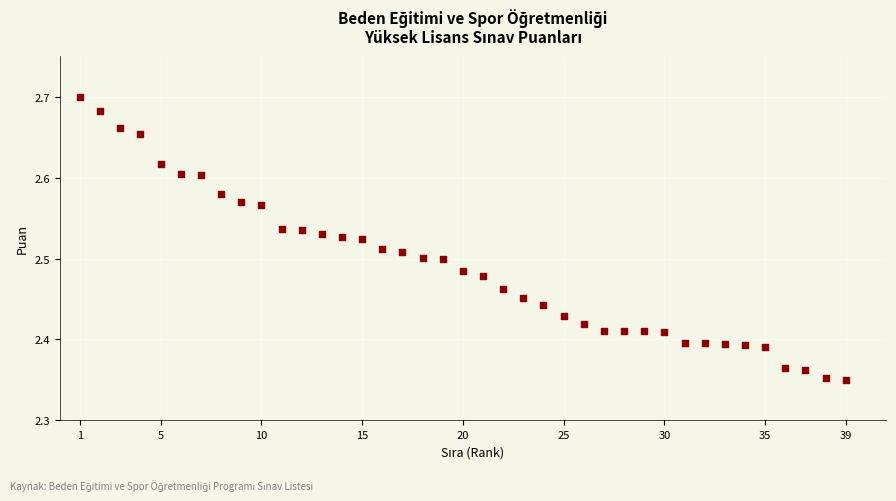

What is the range of Y values (max minus min)?

0.3